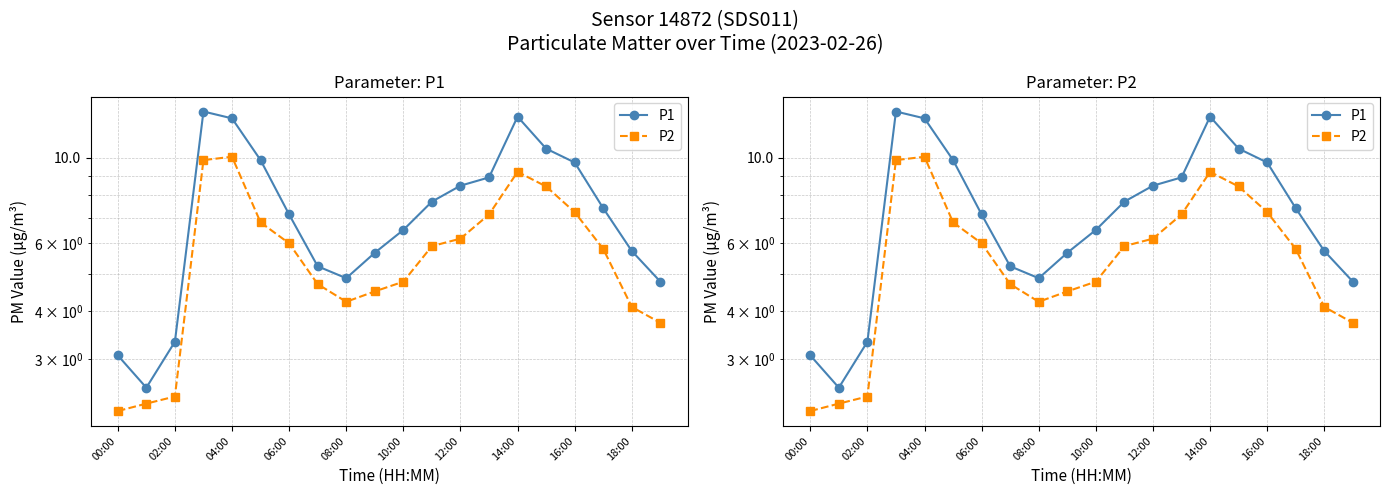

The value of P1 at 10:00 is 13.4. True or false?

False